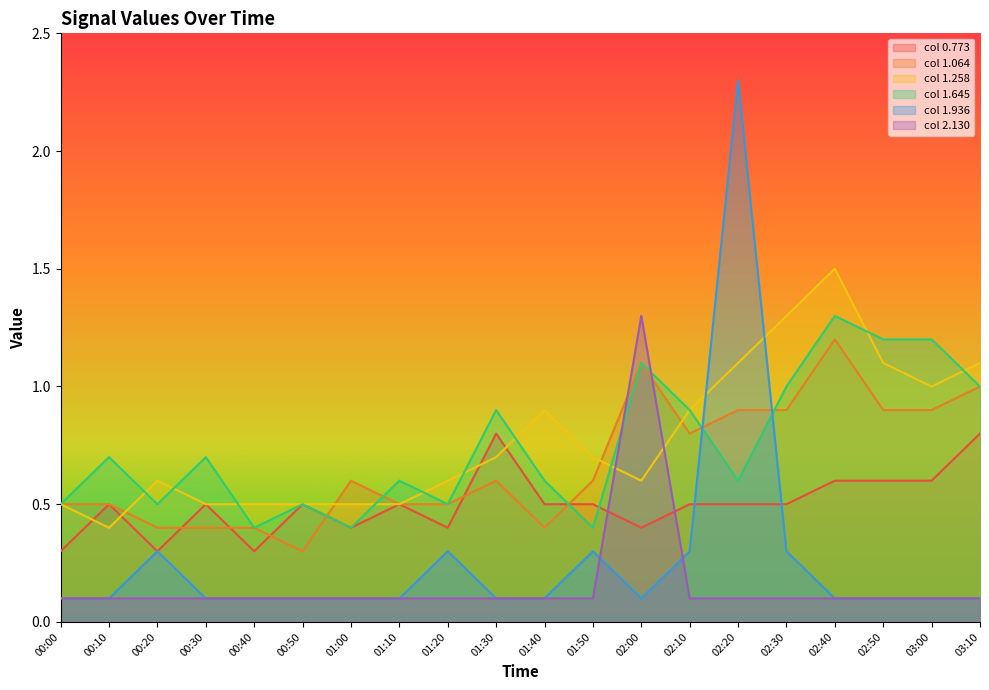

What is the smallest value displayed?

0.1